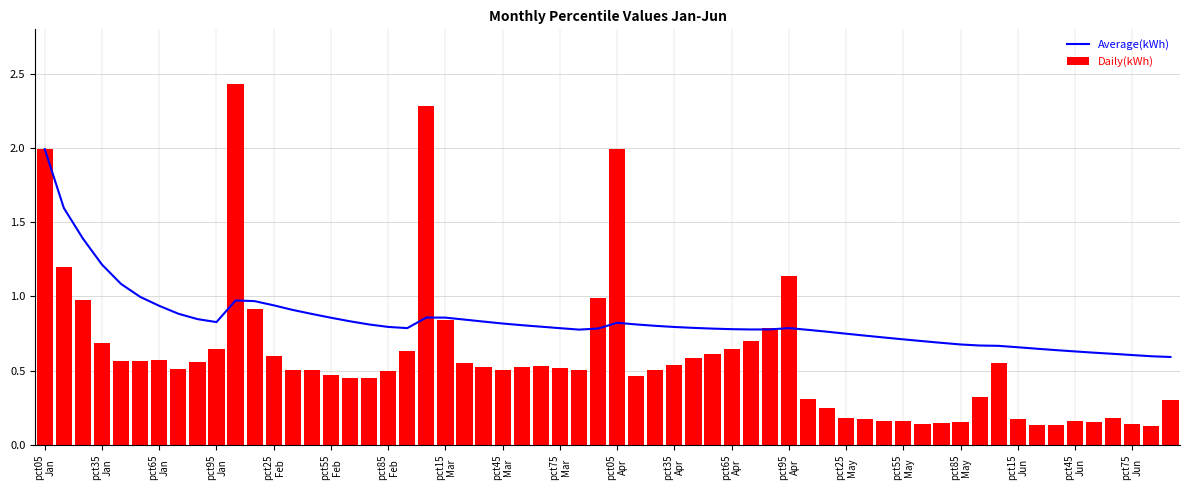

Which category has the highest value in the Mar series?

pct05